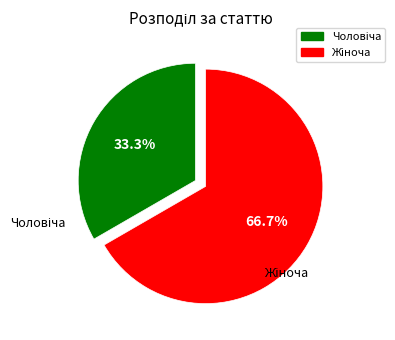

Is there a majority slice in this chart?

Yes